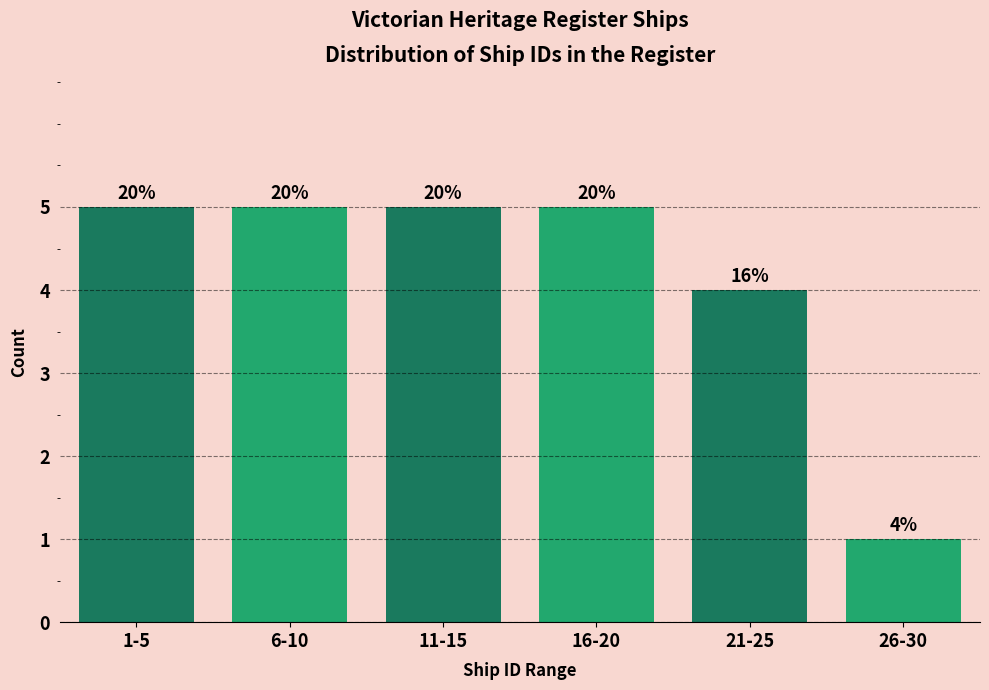

How many bars are there in total?

6